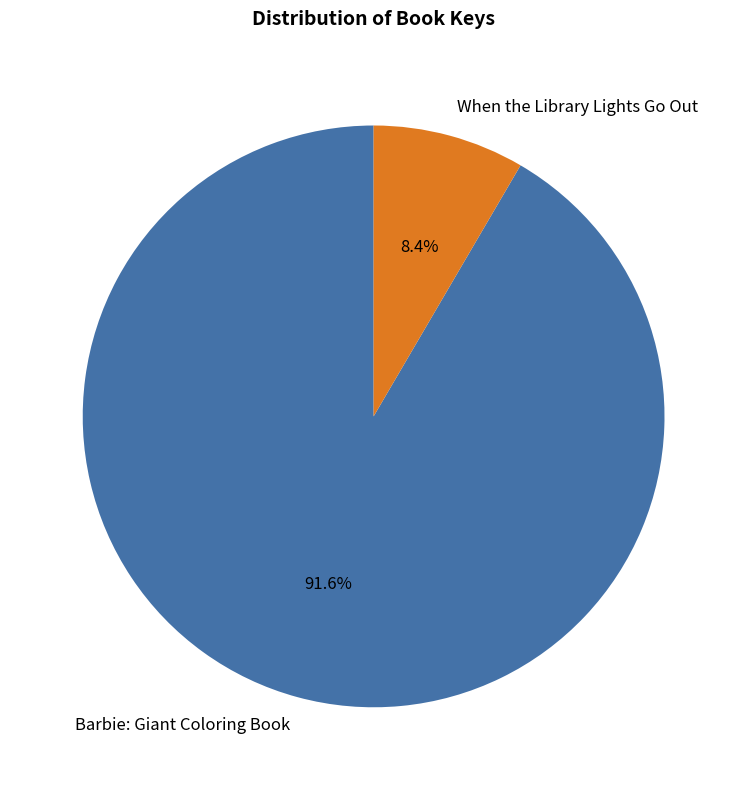

Which category accounts for the majority?

Barbie: Giant Coloring Book